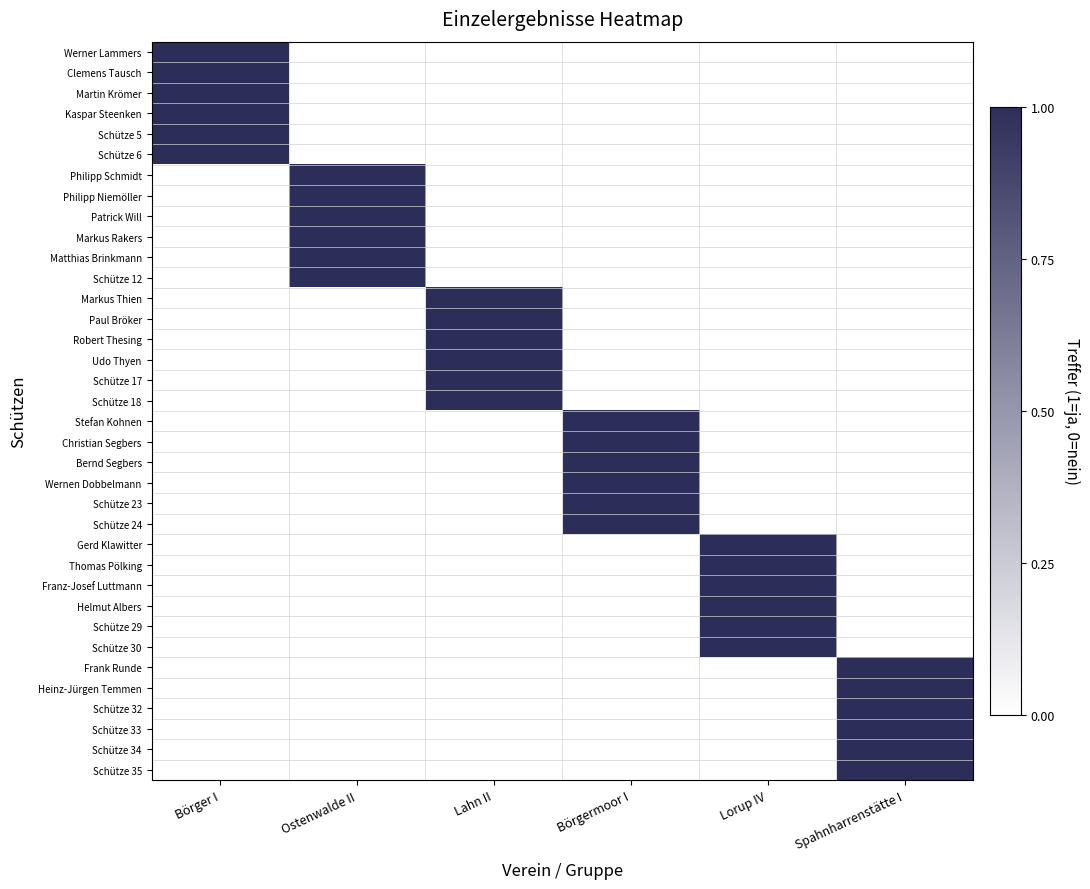

At how many categories does at least one series exceed 0?

6